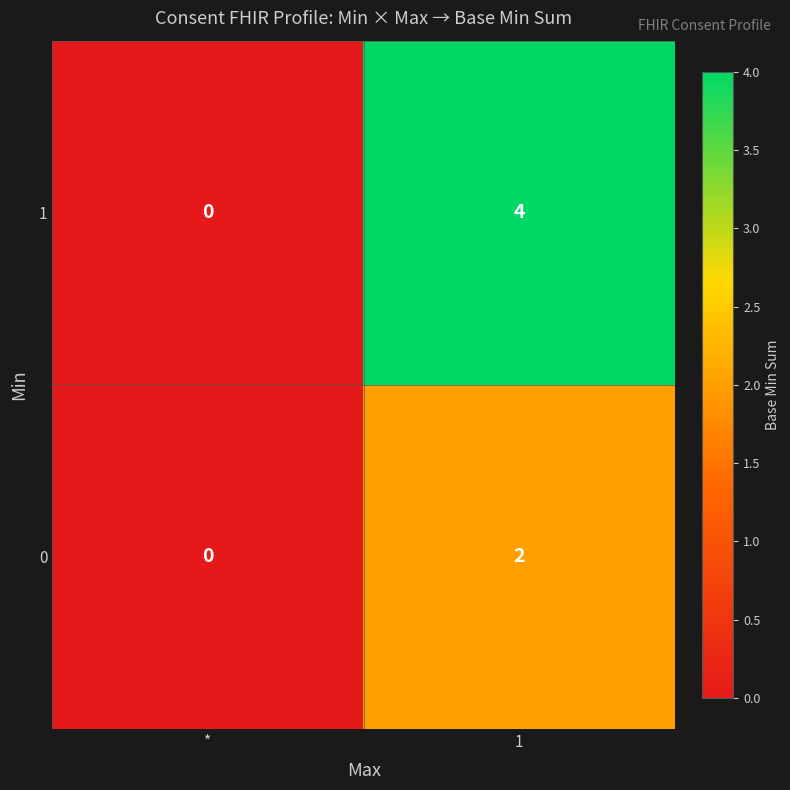

At which category is the sum across all series the highest?

1